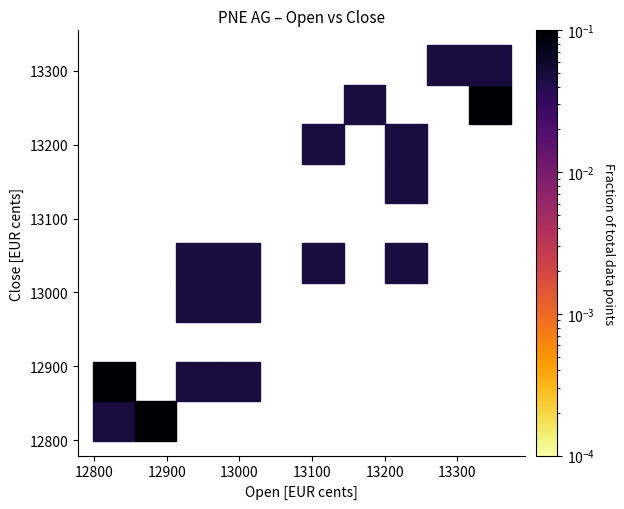

What is the range of Y values (max minus min)?

536